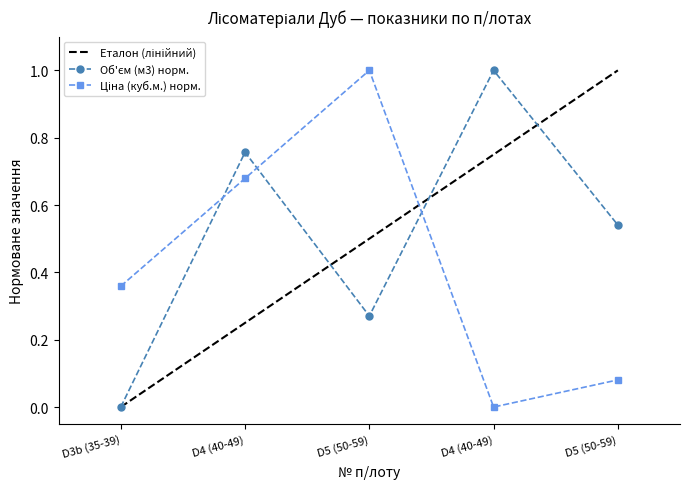

The Початкова ціна (куб.м.) з ПДВ series shows 0.6 at D4 (40-49). True or false?

False